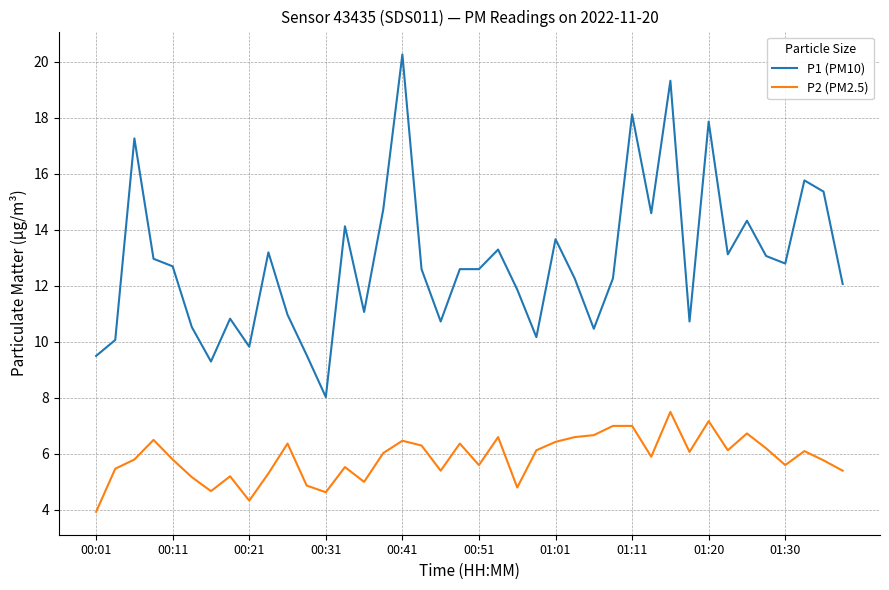

Which series has the largest range (max minus min)?

P1 (PM10)